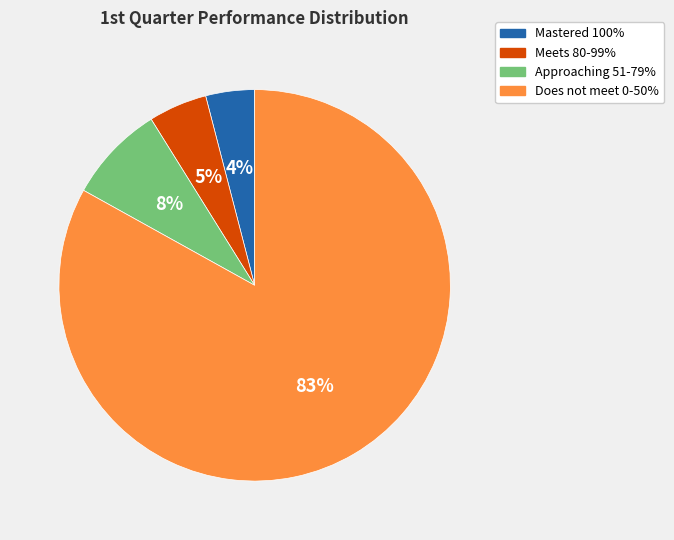

What is the ratio of the value at Meets 80-99% to the value at Does not meet 0-50%?

0.1